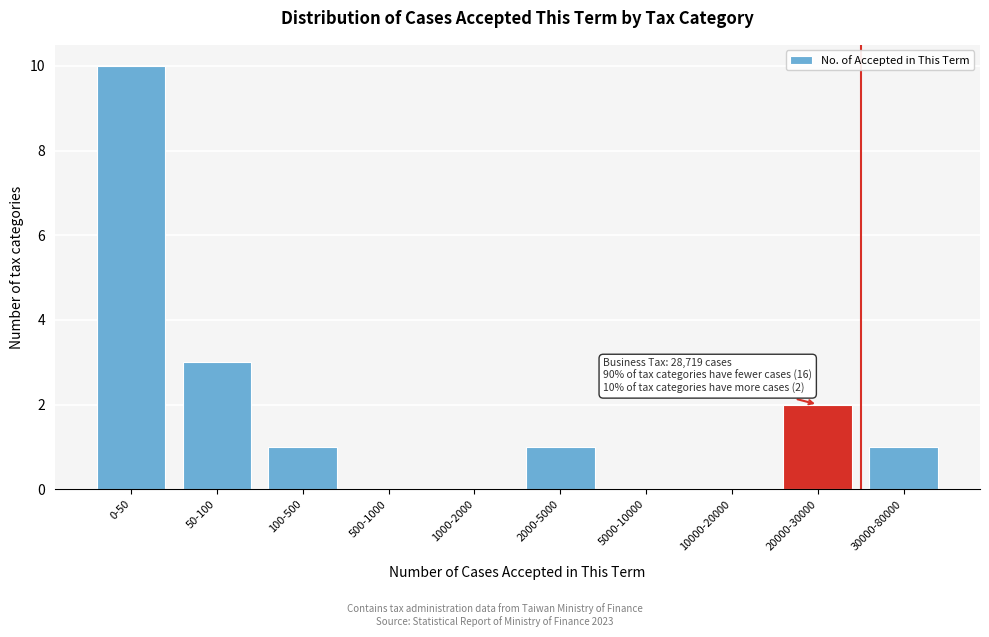

Reading left to right, what are all the values shown in this chart?

0-50=10	50-100=3	100-500=1	500-1000=0	1000-2000=0	2000-5000=1	5000-10000=0	10000-20000=0	20000-30000=2	30000-80000=1